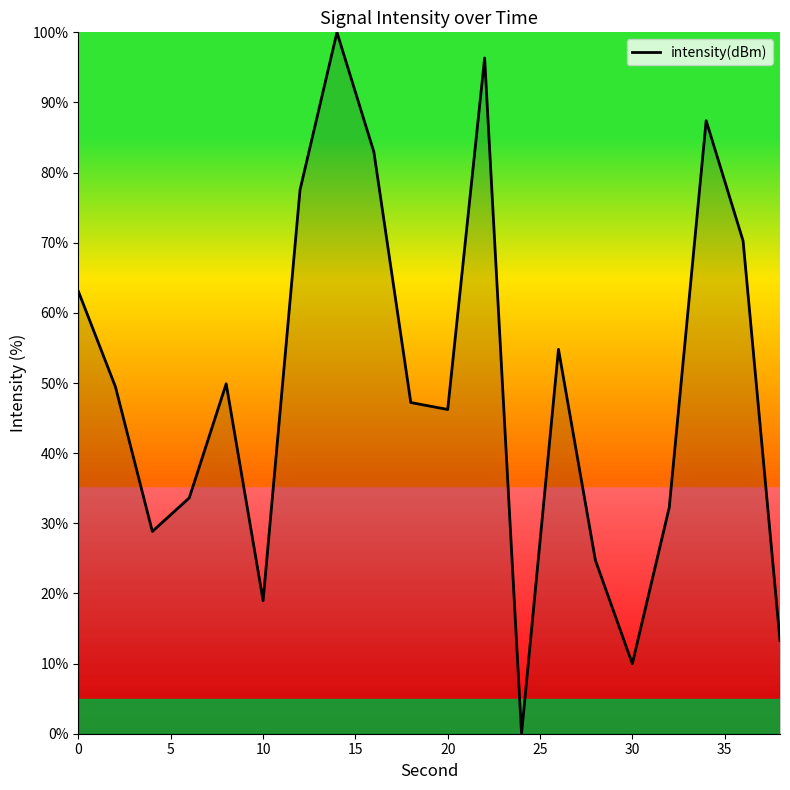

What is the sum of all values?

986.8